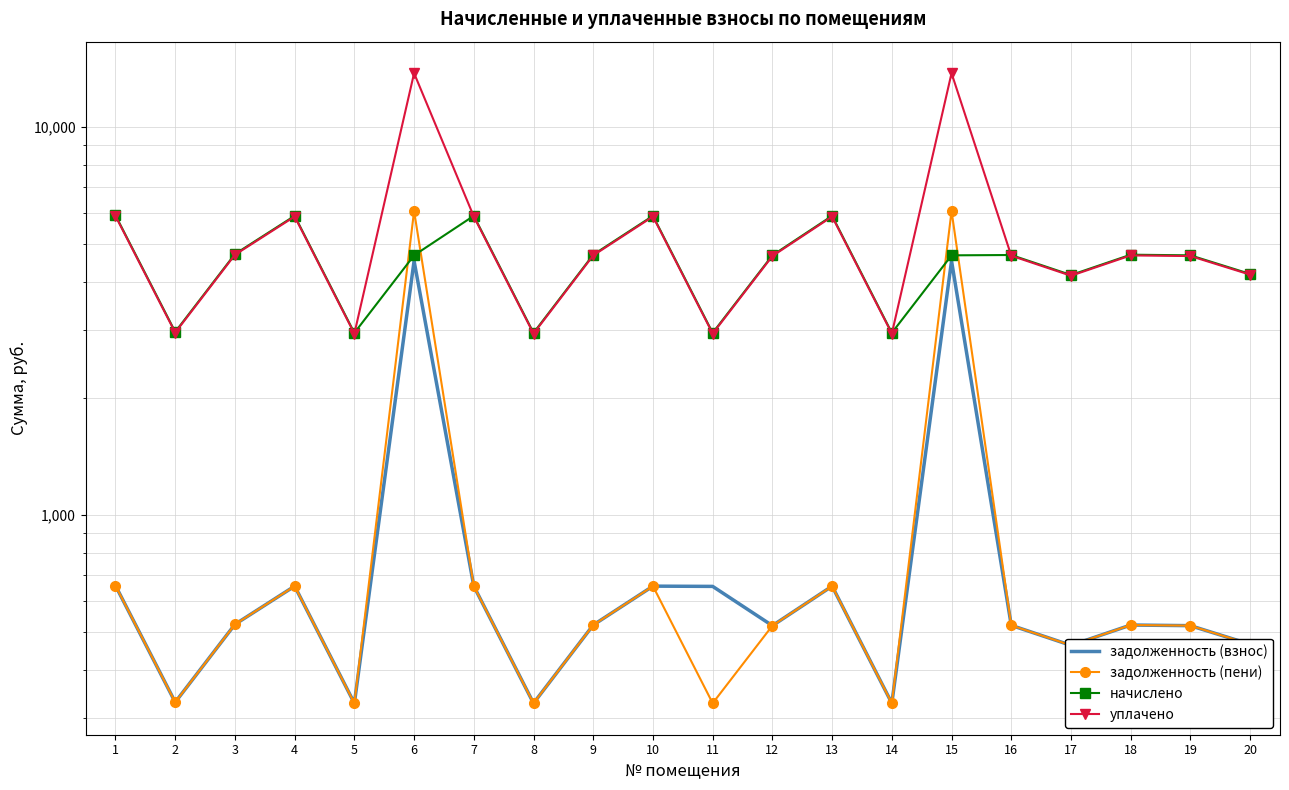

True or false: уплачено and задолженность (взнос) cross at least once.

False